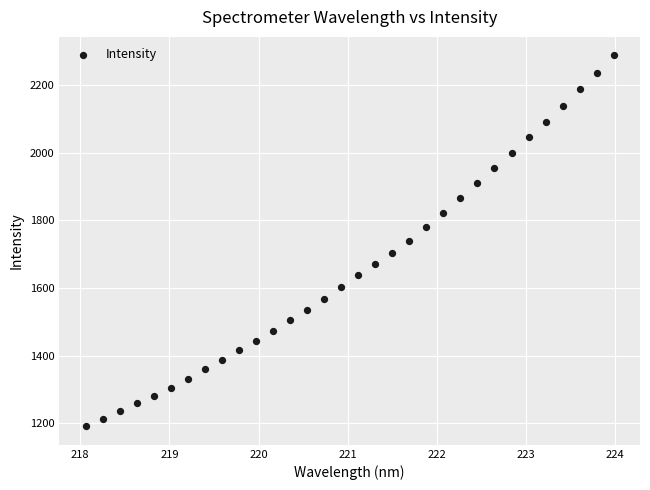

What is the range of Y values (max minus min)?

1098.3